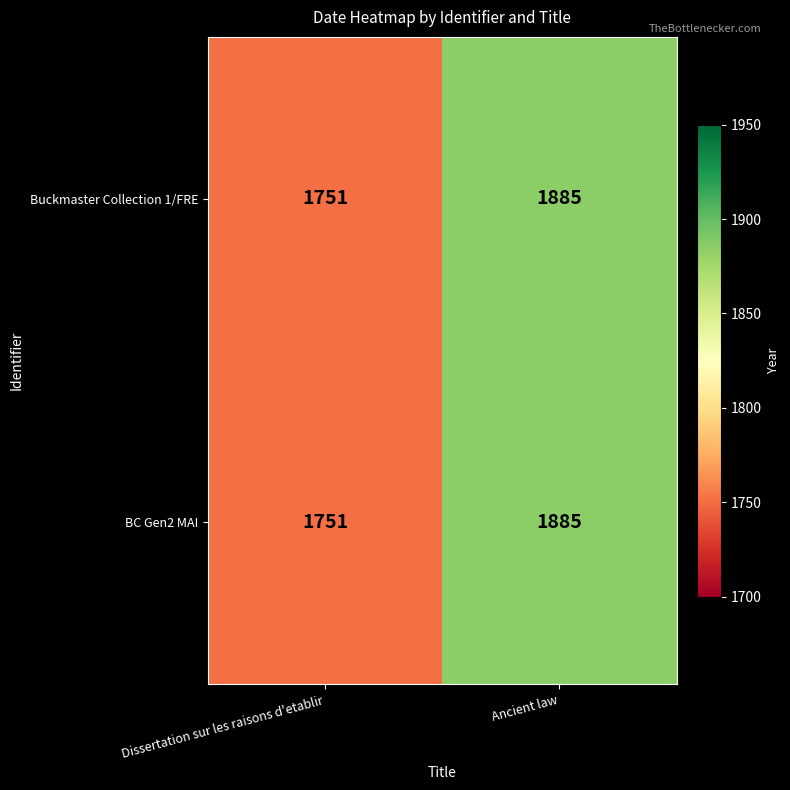

Where is BC Gen2 MAI nearest to the value 1818?

Dissertation sur les raisons d'etablir